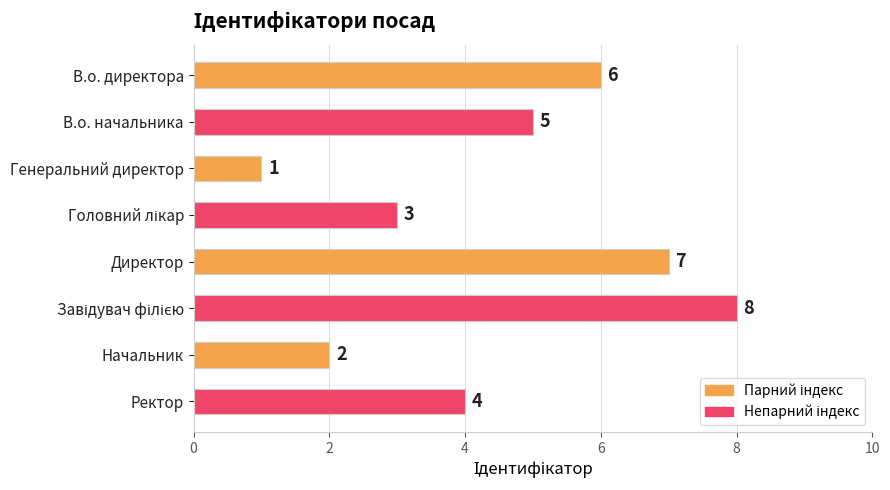

What is the change in value from Начальник to Ректор?

+2